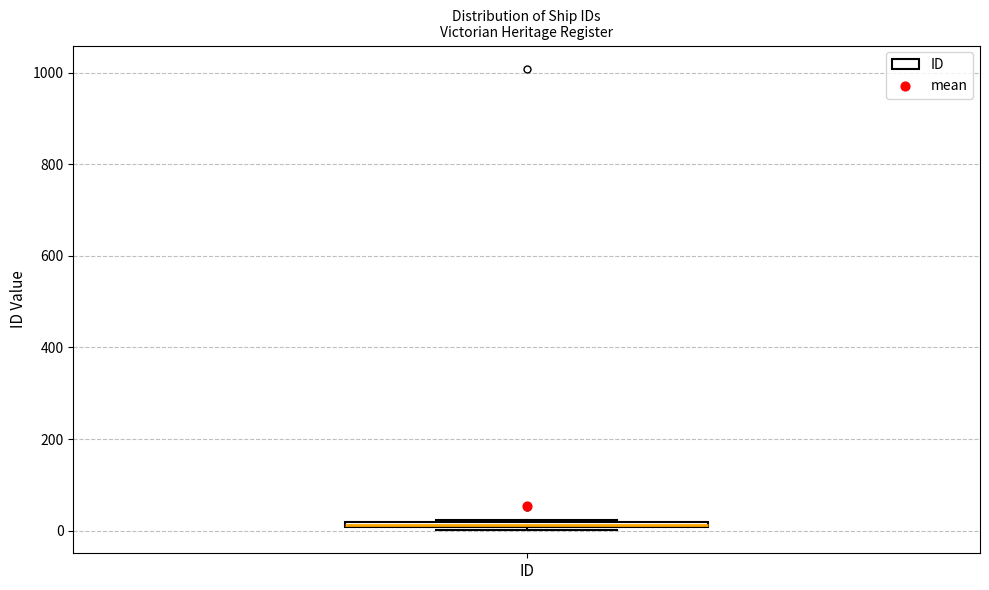

Where is the upper edge of the box for ID on the y-axis? The values are not printed on the chart, so give them approximately, as read against the axis.

20